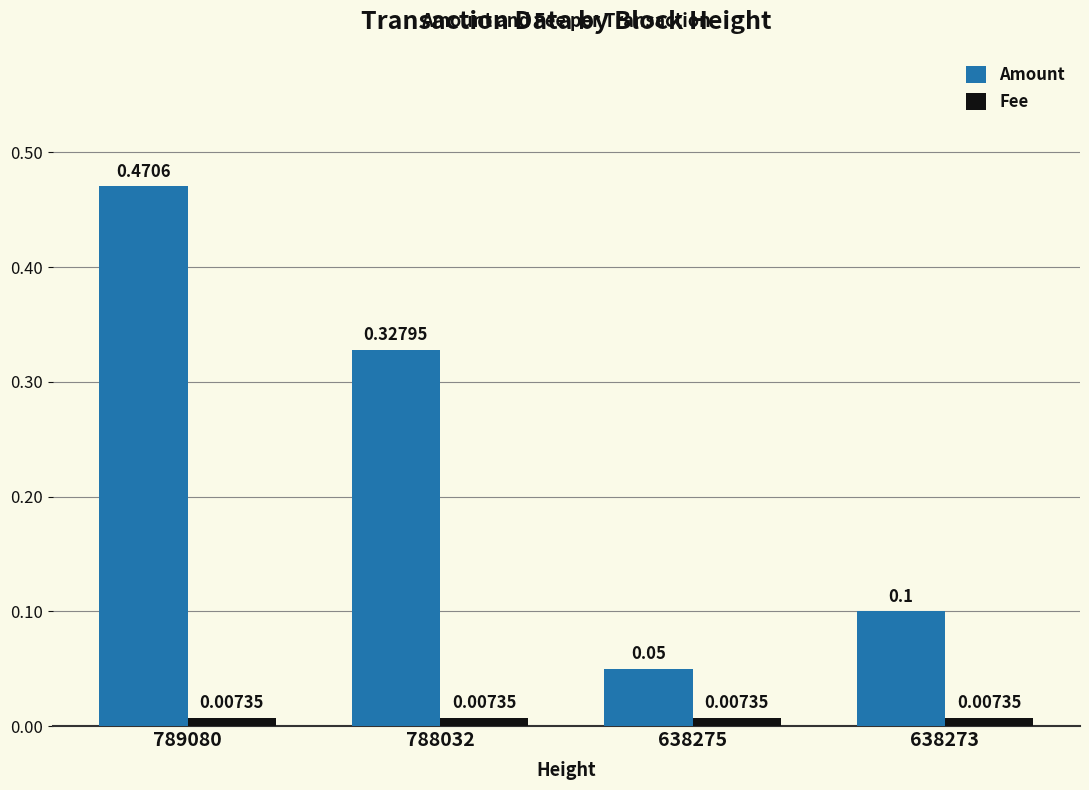

Are the bars grouped side by side (vs. stacked)?

Yes